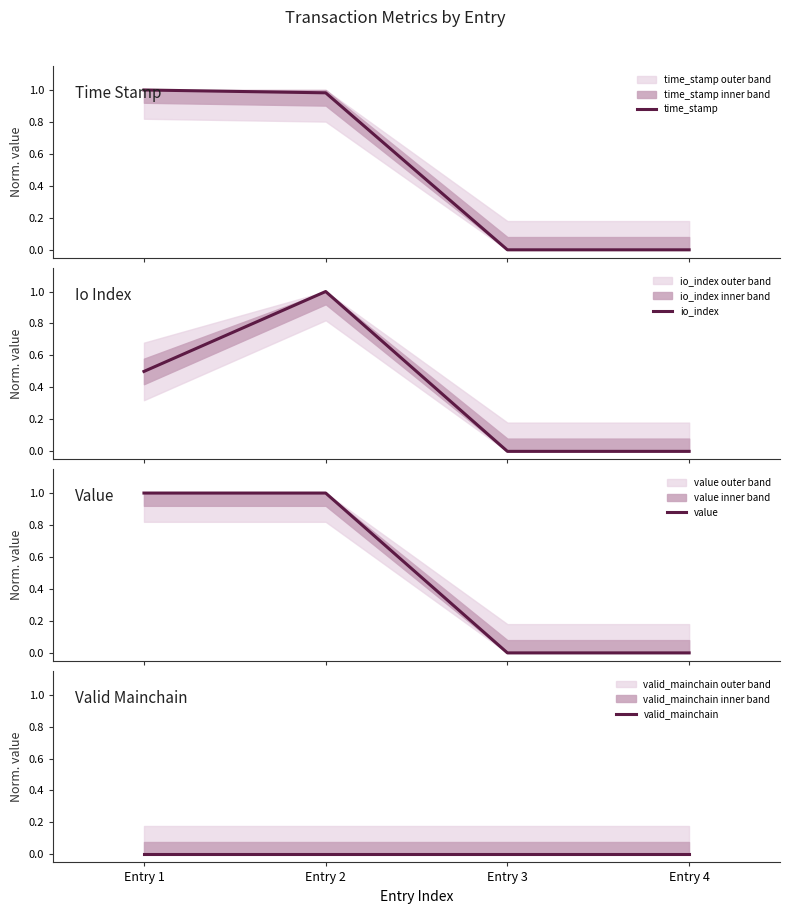

What are all the series names shown in the legend?

time_stamp, io_index, value, valid_mainchain